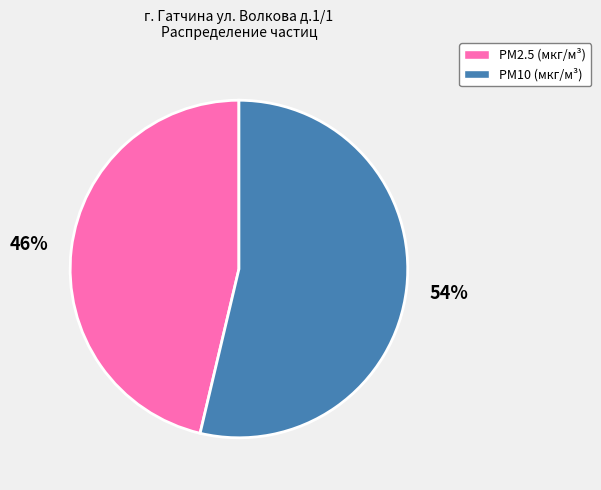

Combined, do PM10 (мкг/м³) and PM2.5 (мкг/м³) account for over 50%?

Yes